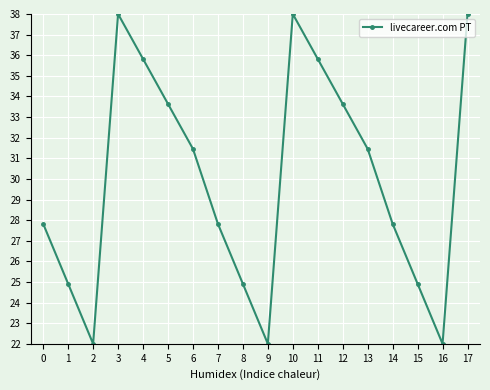

At which label does the data first exceed 31?

3